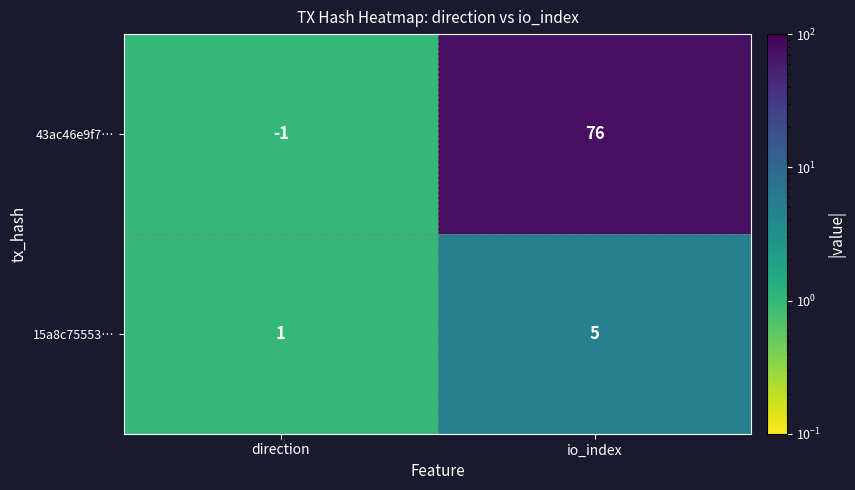

What is the average value of the 15a8c75553… series?

3